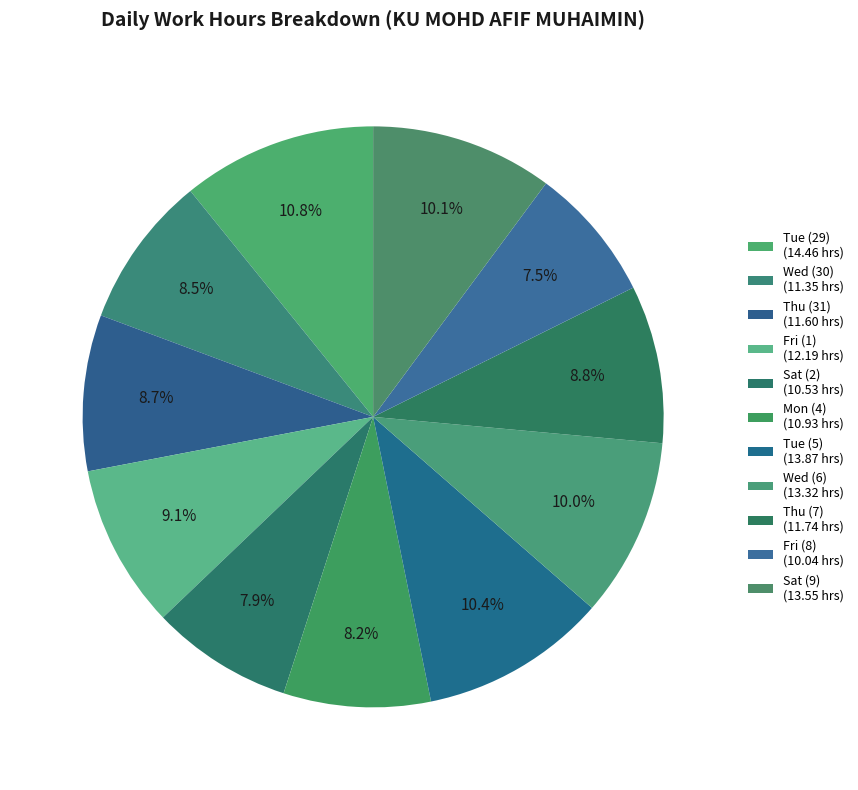

How many slices are in this pie chart?

11